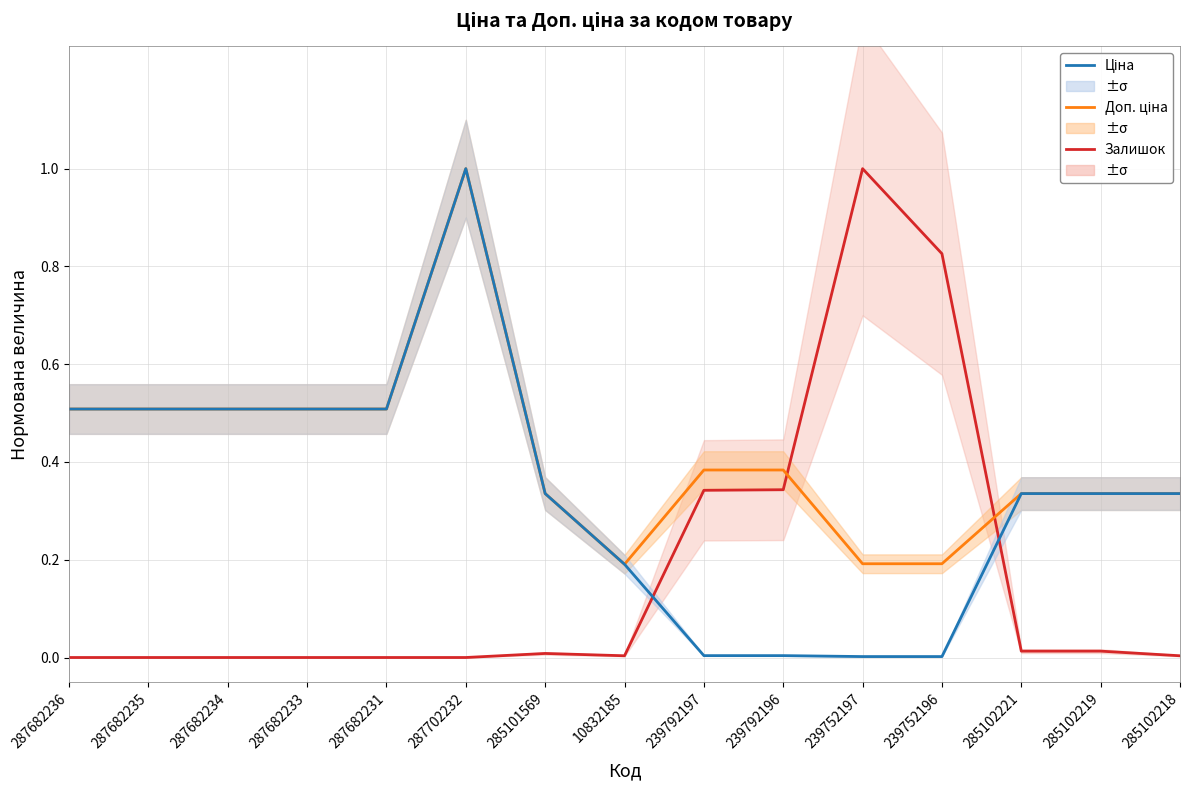

How many distinct data groups are displayed?

3